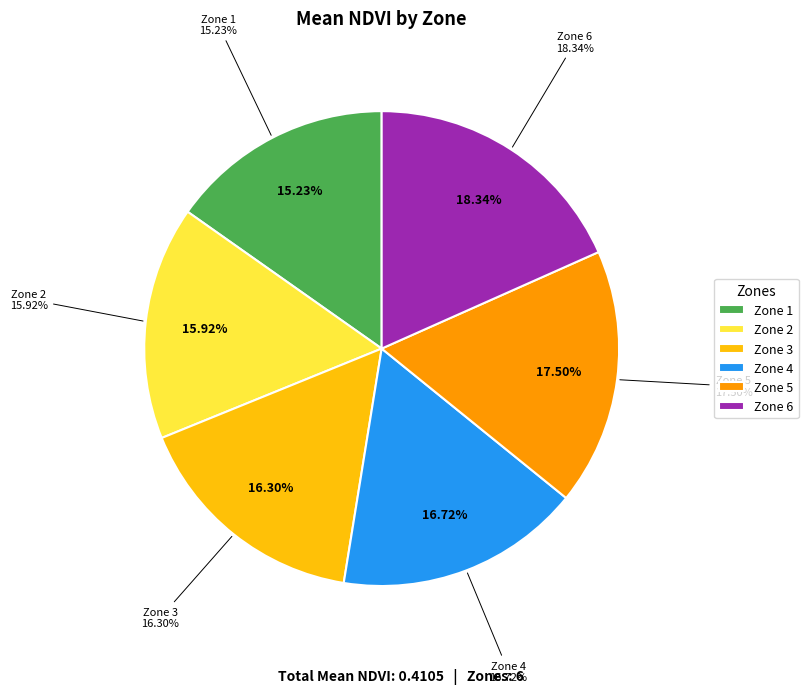

Count the number of slices in the pie.

6